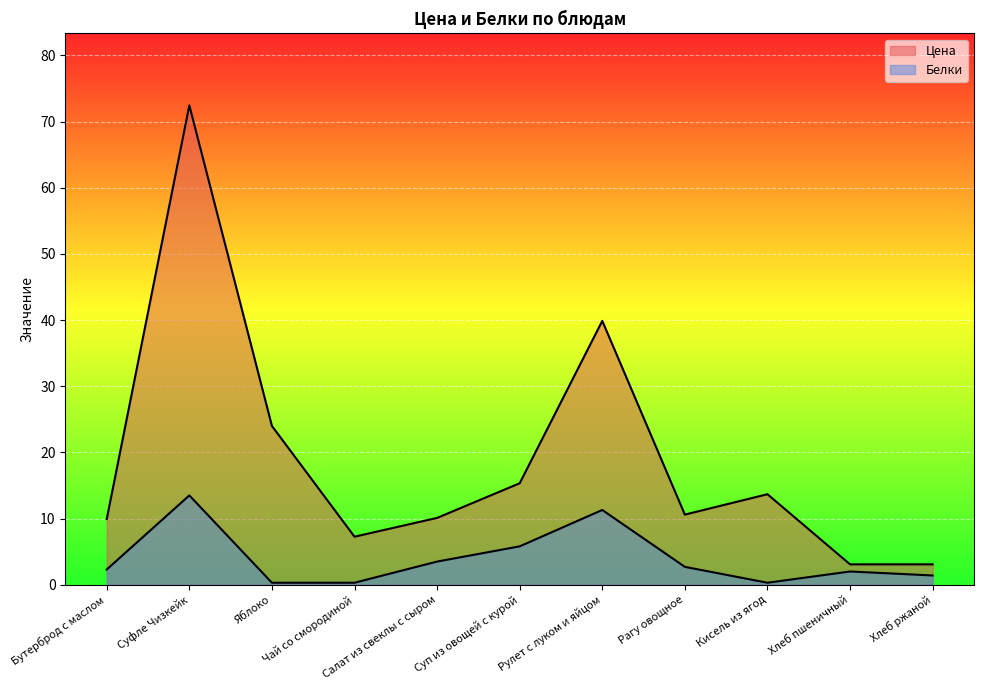

What is the difference between the maximum and minimum values in the Белки series?

13.2